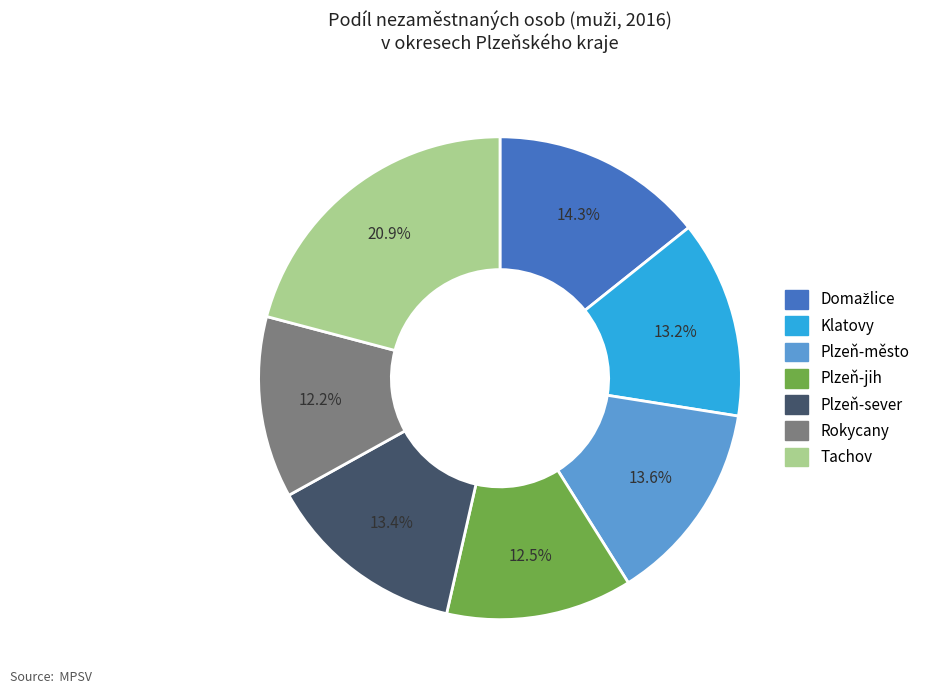

Is there a majority slice in this chart?

No